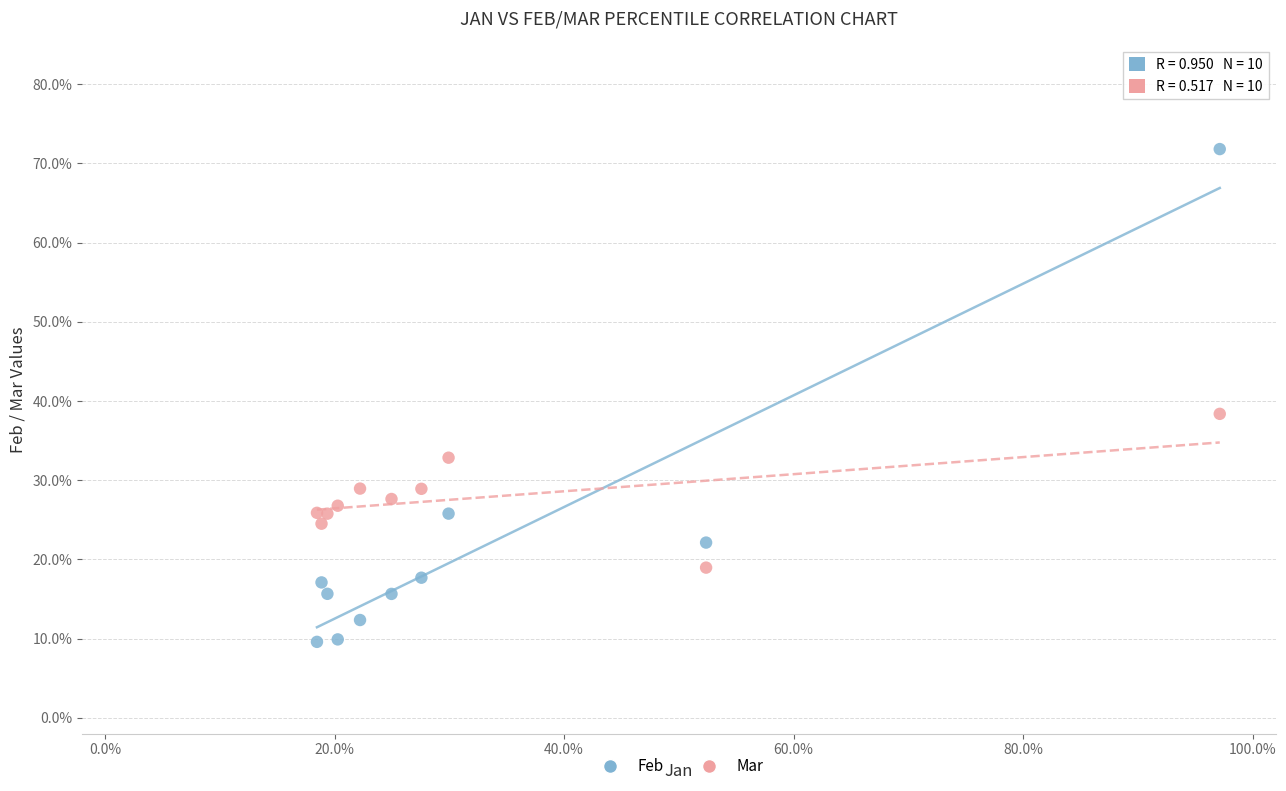

What are all the series names shown in the legend?

Feb, Mar